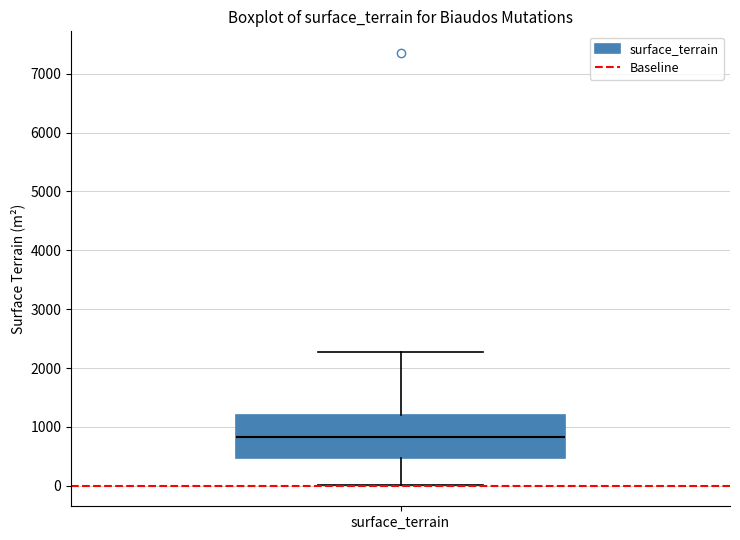

Read this box plot against the y-axis: the position of the median line, the range covered by the box, and the ends of both whiskers. The values are not printed on the chart, so give them approximately, as read against the axis.

median 800, box 500 to 1200, whiskers 0 to 2300